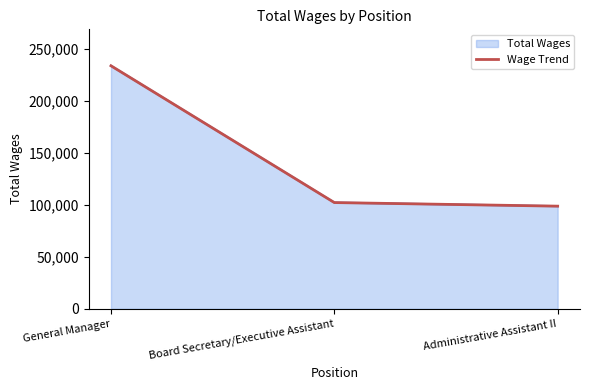

Rank the categories by value from highest to lowest.

General Manager, Board Secretary/Executive Assistant, Administrative Assistant II